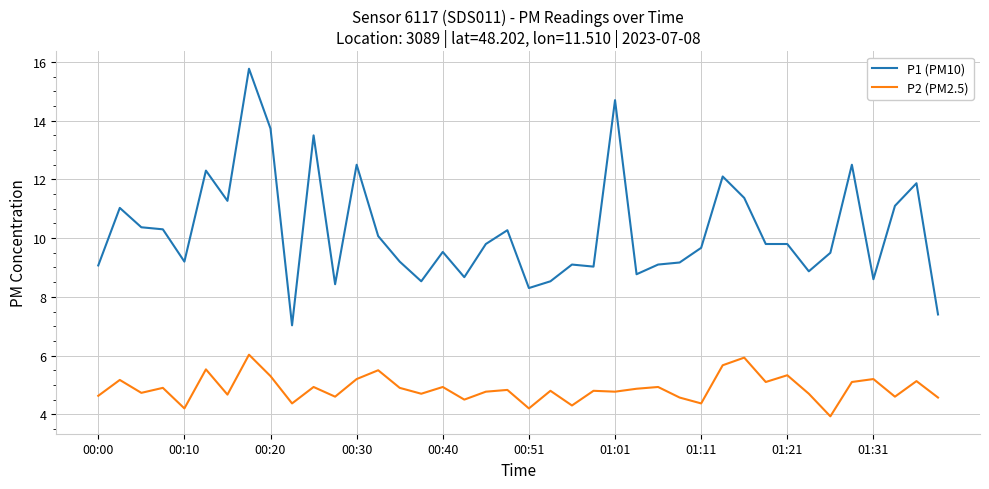

Which series has the largest range (max minus min)?

P1 (PM10)